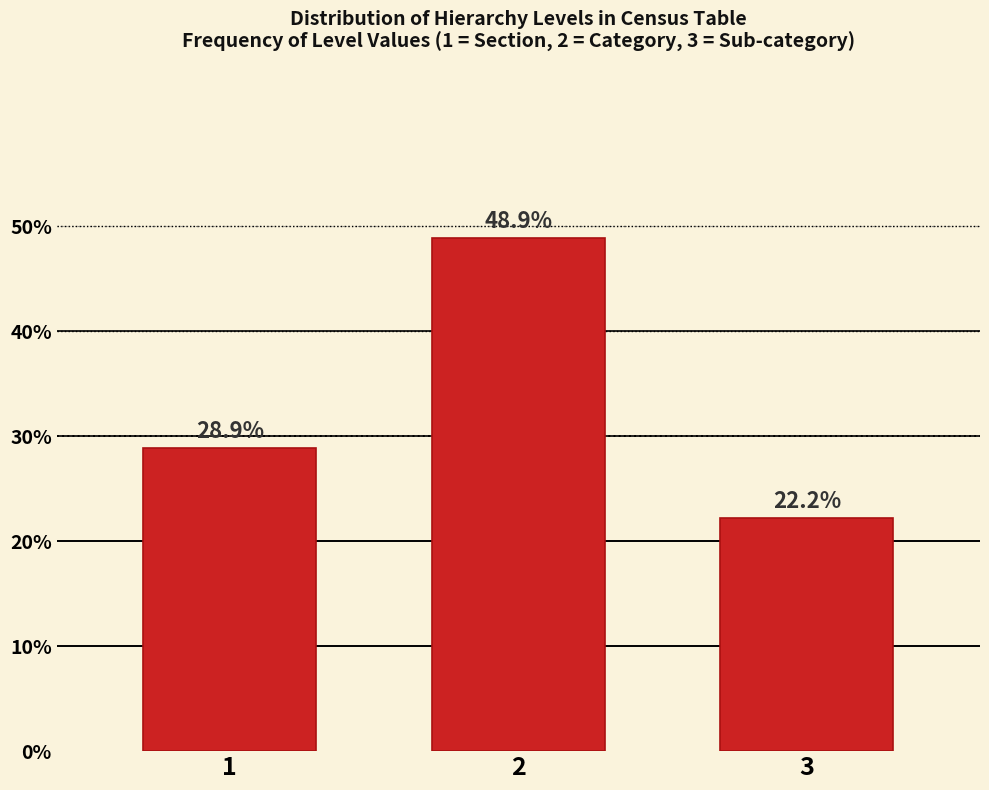

Reading right to left, list all the values displayed in this chart.

3=22.2	2=48.9	1=28.9